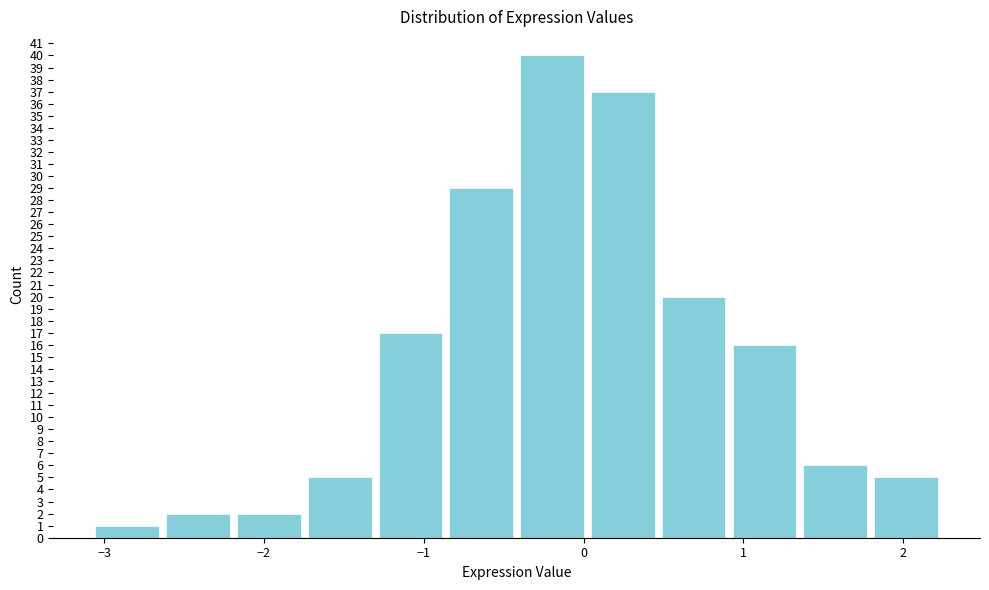

Reading left to right, transcribe this chart: for each bar, give the range it covers on the x-axis and its height. Neither the bar edges nor the heights are printed on the chart, so give them approximately, as read against the axes.

-3.1 to -2.6: 1
-2.6 to -2.2: 2
-2.2 to -1.7: 2
-1.7 to -1.3: 5
-1.3 to -0.8: 17
-0.8 to -0.4: 29
-0.4 to 0.0: 40
0.0 to 0.5: 37
0.5 to 0.9: 20
0.9 to 1.4: 16
1.4 to 1.8: 6
1.8 to 2.3: 5